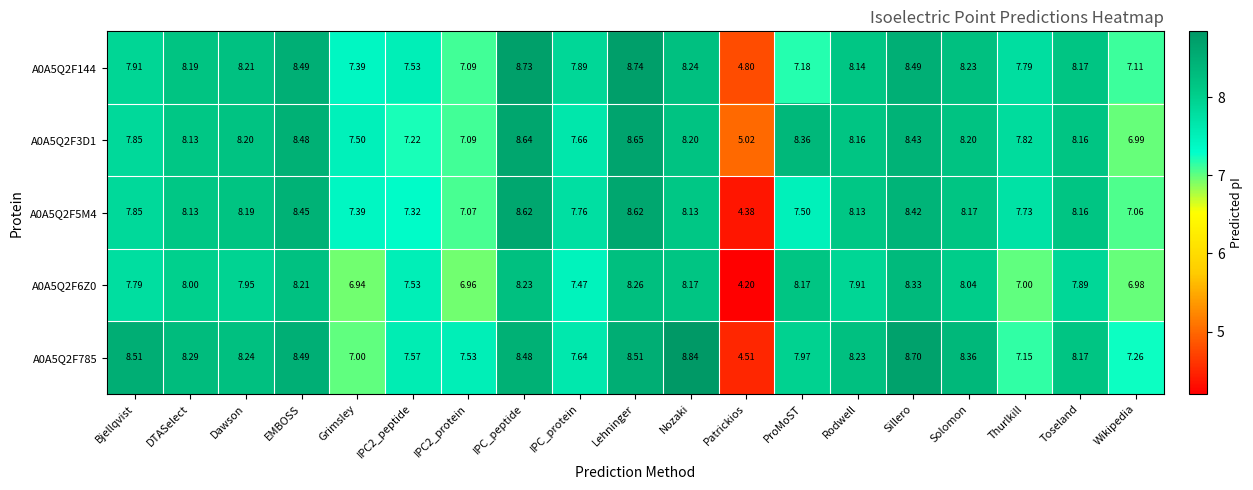

What is the maximum value shown in the chart?

8.8